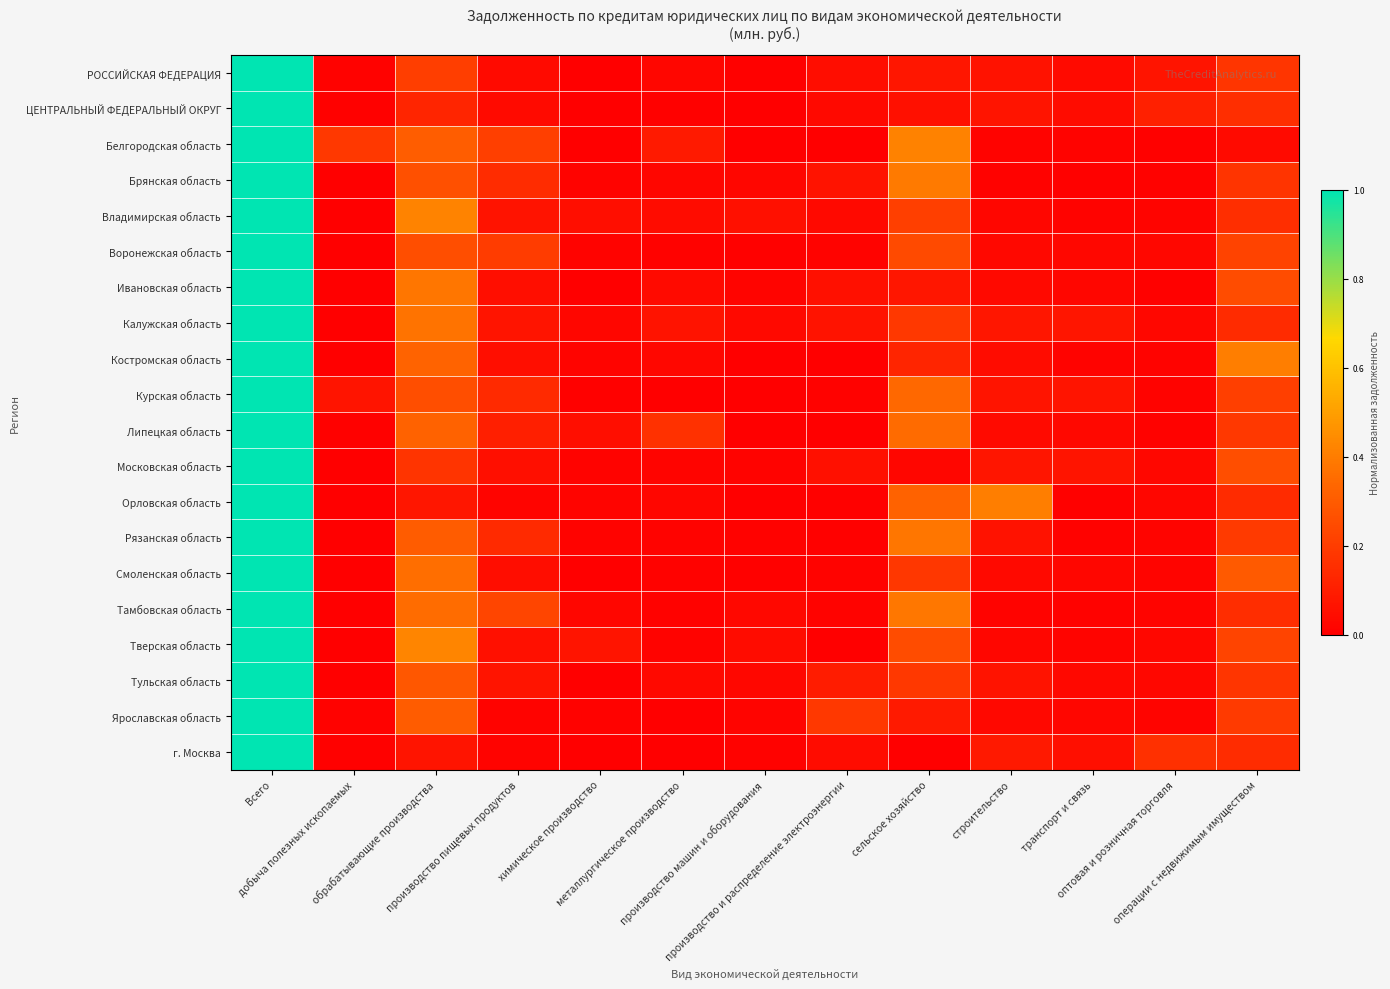

Between производство машин и оборудования and сельское хозяйство, which is larger?

сельское хозяйство